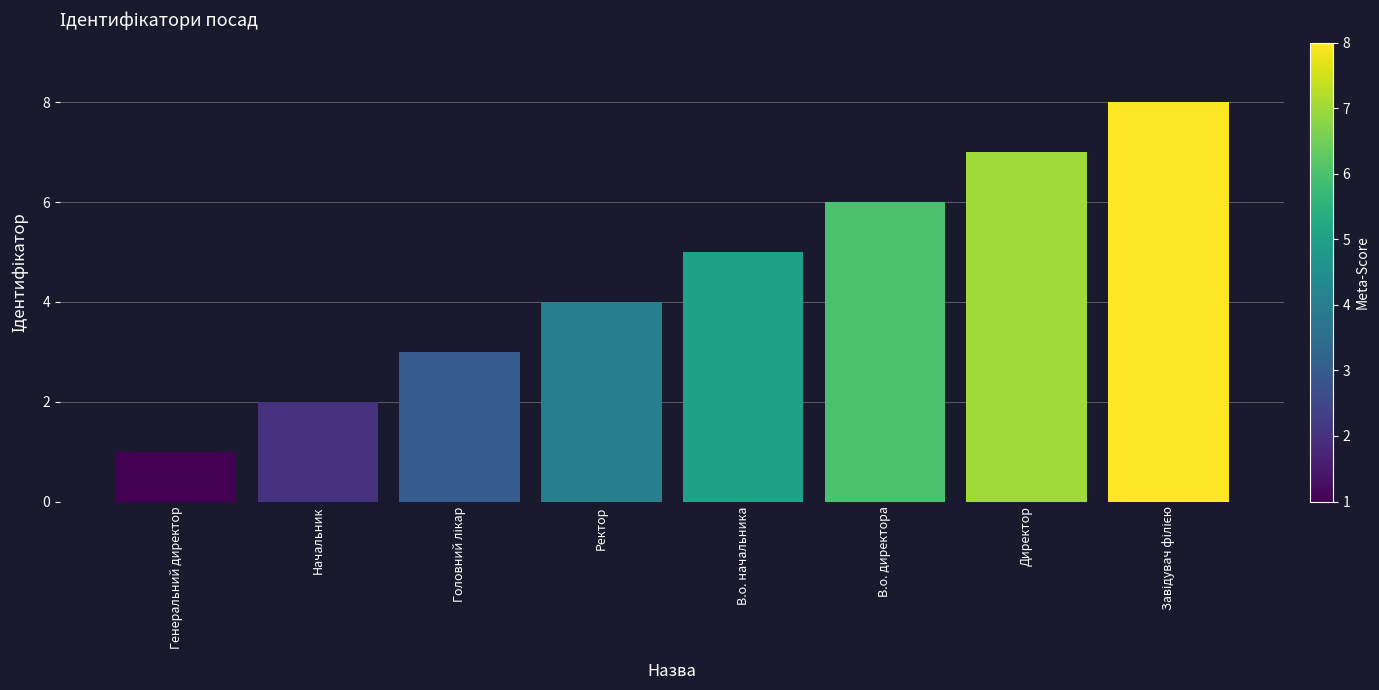

At which label is the value closest to 4?

Ректор